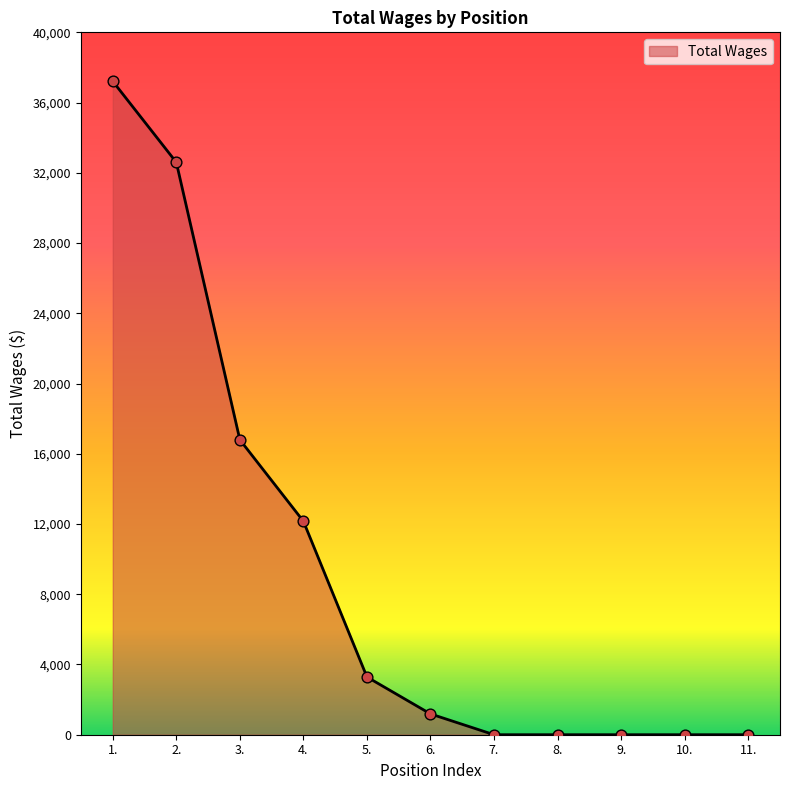

Between 8. and 5., which is larger?

5.